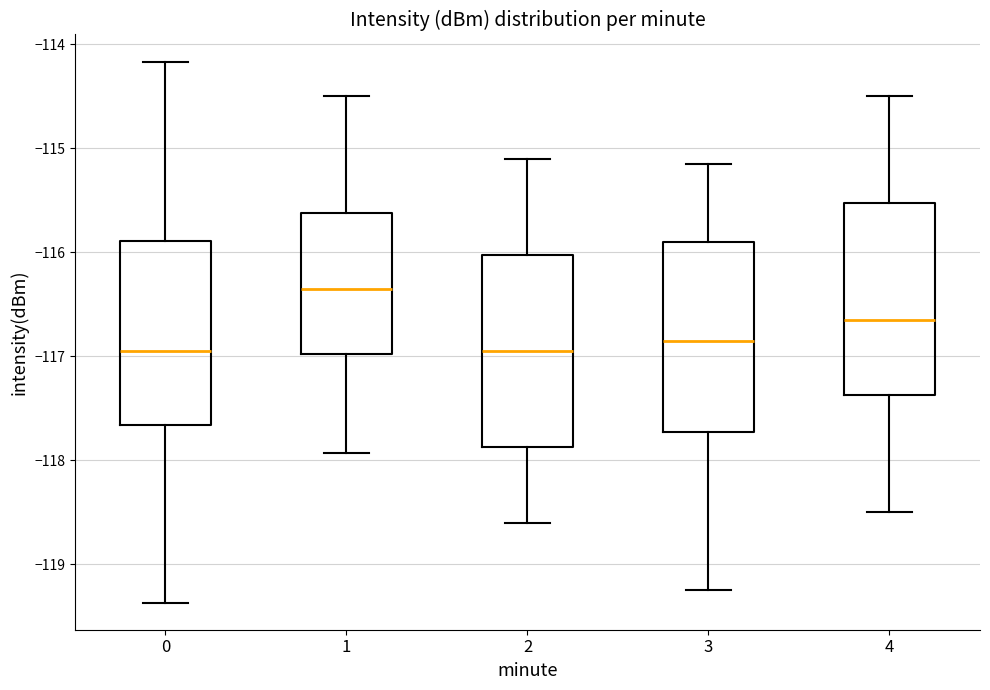

Reading left to right, transcribe this box plot: for each box, give where its median line is, the range the box spans, and where its two whiskers end, as read against the y-axis. The values are not printed on the chart, so give them approximately, as read against the axis.

0: median -116.9, box -117.7 to -115.9, whiskers -119.4 to -114.2
1: median -116.3, box -117.0 to -115.6, whiskers -117.9 to -114.5
2: median -116.9, box -117.9 to -116.0, whiskers -118.6 to -115.1
3: median -116.8, box -117.7 to -115.9, whiskers -119.2 to -115.1
4: median -116.6, box -117.4 to -115.5, whiskers -118.5 to -114.5